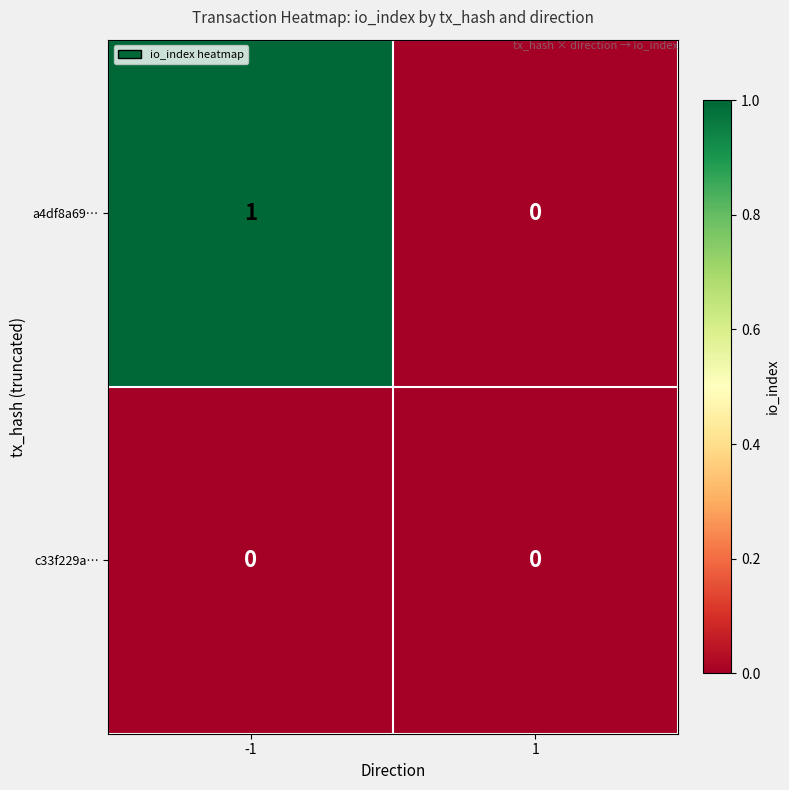

The value of a4df8a69… at -1 is 2. True or false?

False